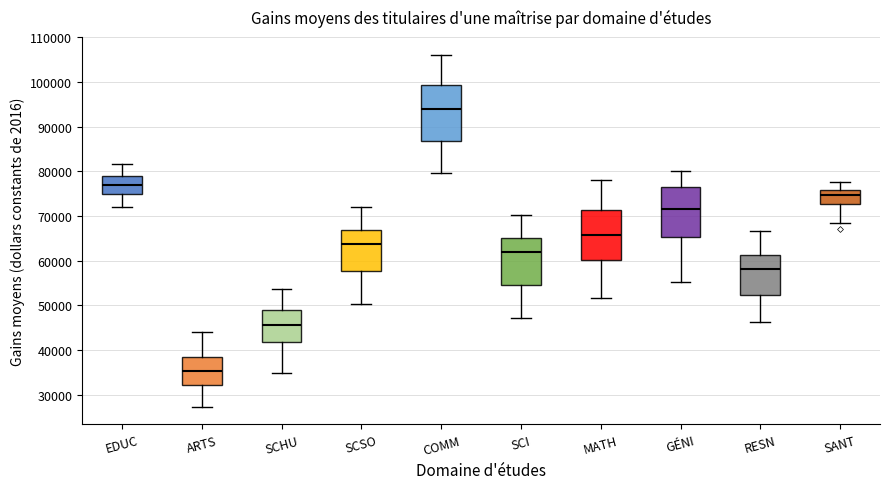

Which box has the lowest median line?

ARTS